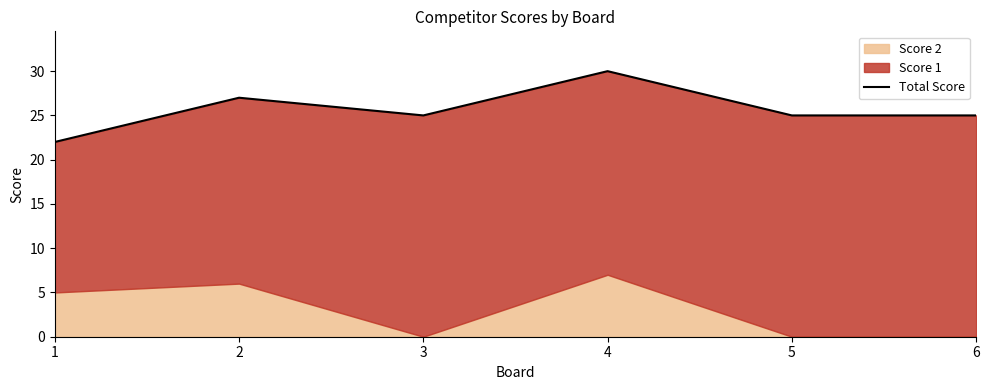

How many interior local peaks (higher than both neighbors) does the data have?

2